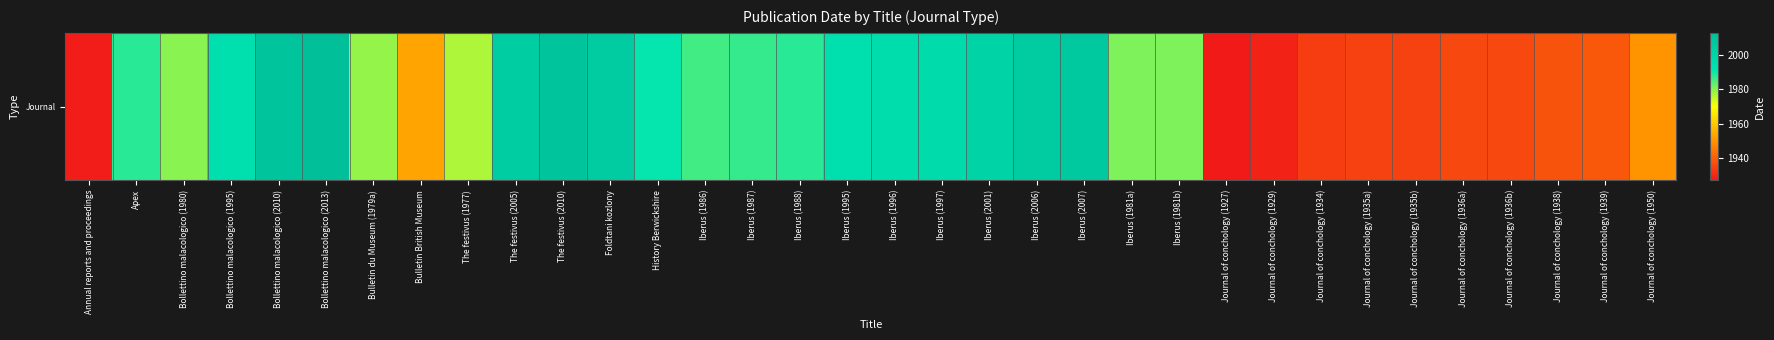

Read the value at Journal of conchology (1935b), to the nearest 5.

1935